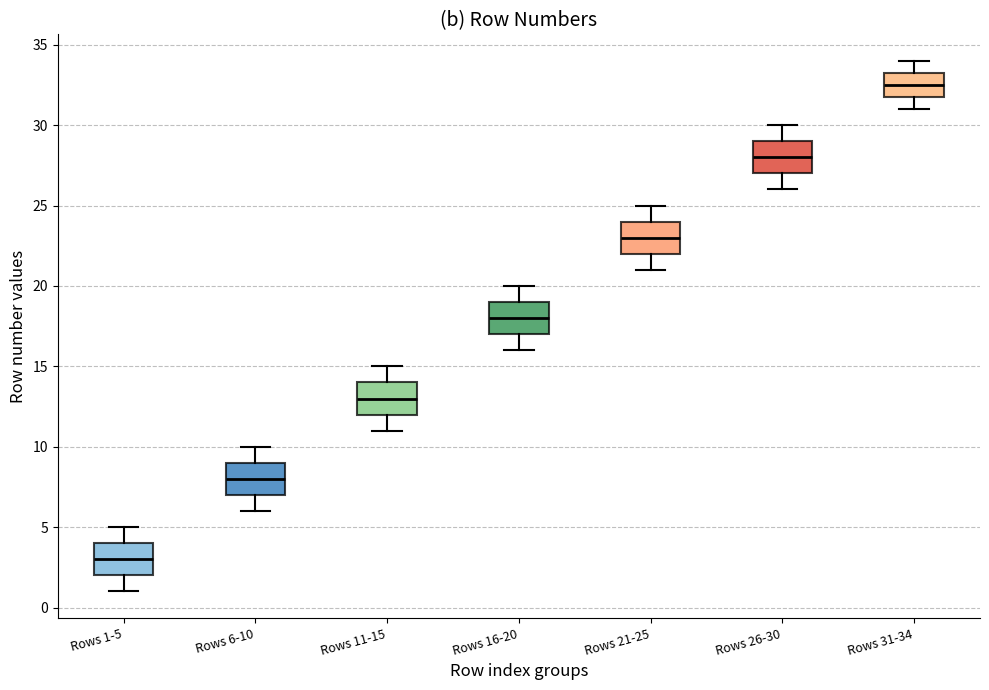

Reading left to right, read every box against the y-axis: the position of its median line, the range the box covers, and the ends of its whiskers. The values are not printed on the chart, so give them approximately, as read against the axis.

Rows 1-5: median 3.0, box 2.0 to 4.0, whiskers 1.0 to 5.0
Rows 6-10: median 8.0, box 7.0 to 9.0, whiskers 6.0 to 10.0
Rows 11-15: median 13.0, box 12.0 to 14.0, whiskers 11.0 to 15.0
Rows 16-20: median 18.0, box 17.0 to 19.0, whiskers 16.0 to 20.0
Rows 21-25: median 23.0, box 22.0 to 24.0, whiskers 21.0 to 25.0
Rows 26-30: median 28.0, box 27.0 to 29.0, whiskers 26.0 to 30.0
Rows 31-34: median 32.5, box 32.0 to 33.5, whiskers 31.0 to 34.0